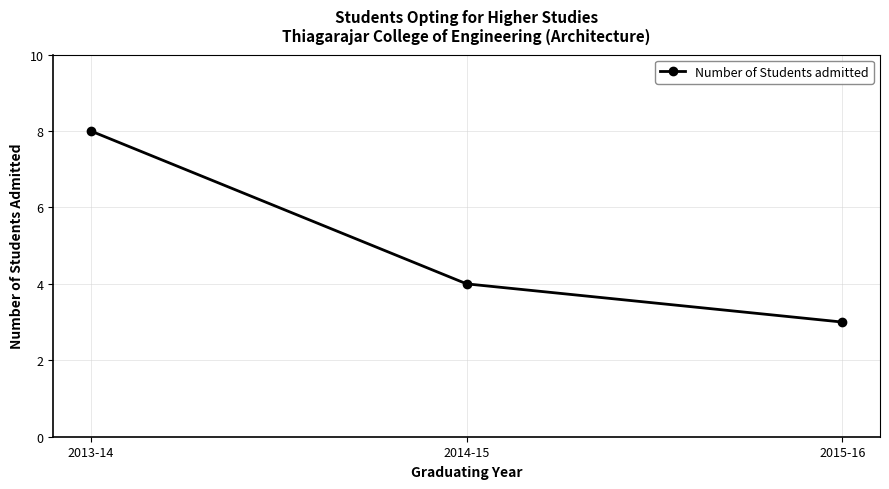

True or false: the data shows 8 at 2013-14.

True